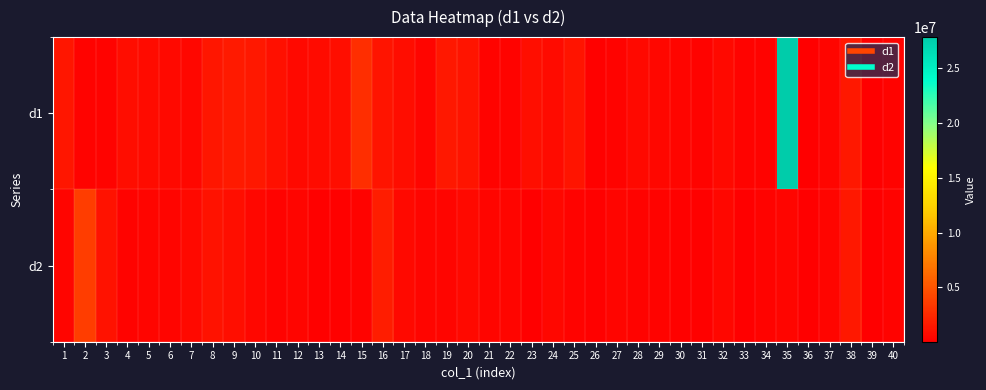

At 11, list the series in order from largest to smallest.

d1, d2